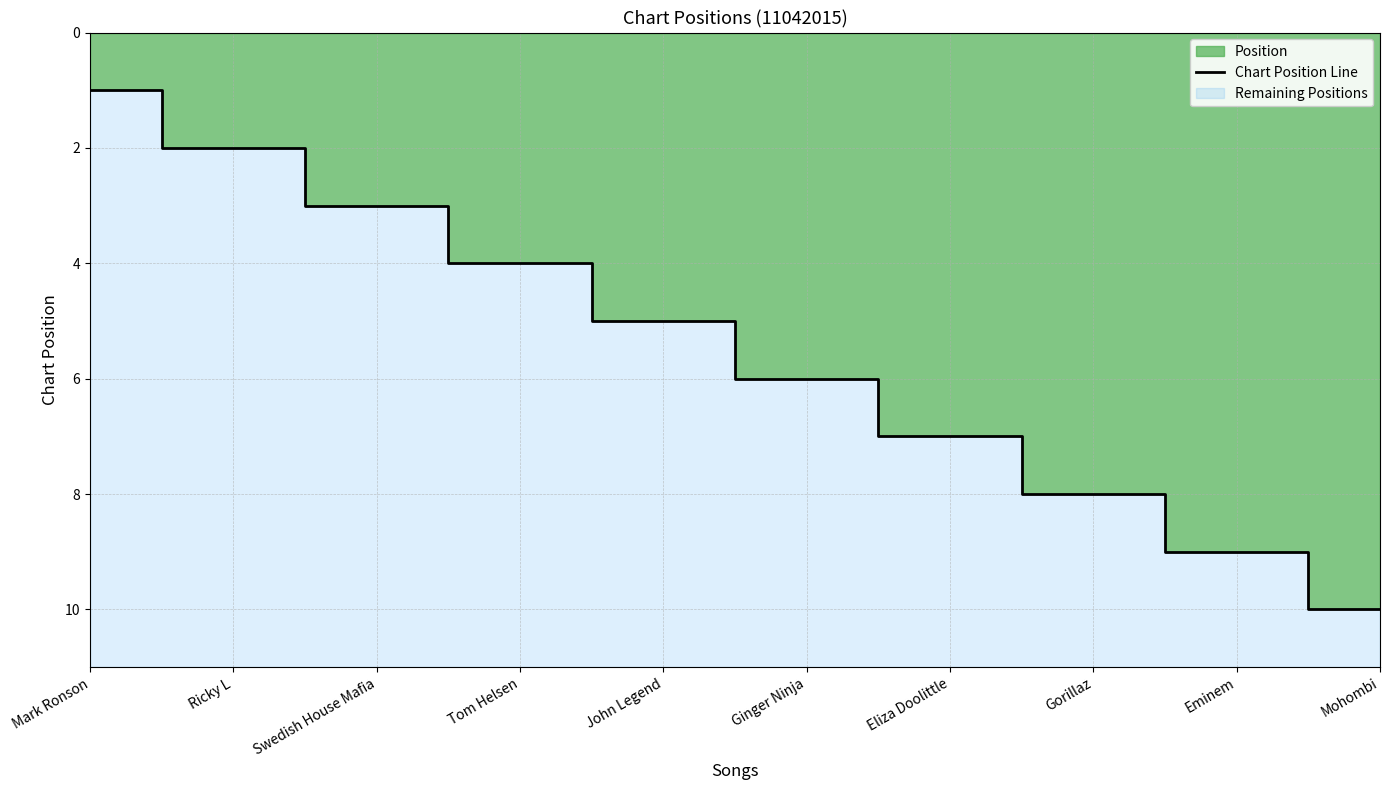

True or false: the data shows 6 at Tom Helsen.

False